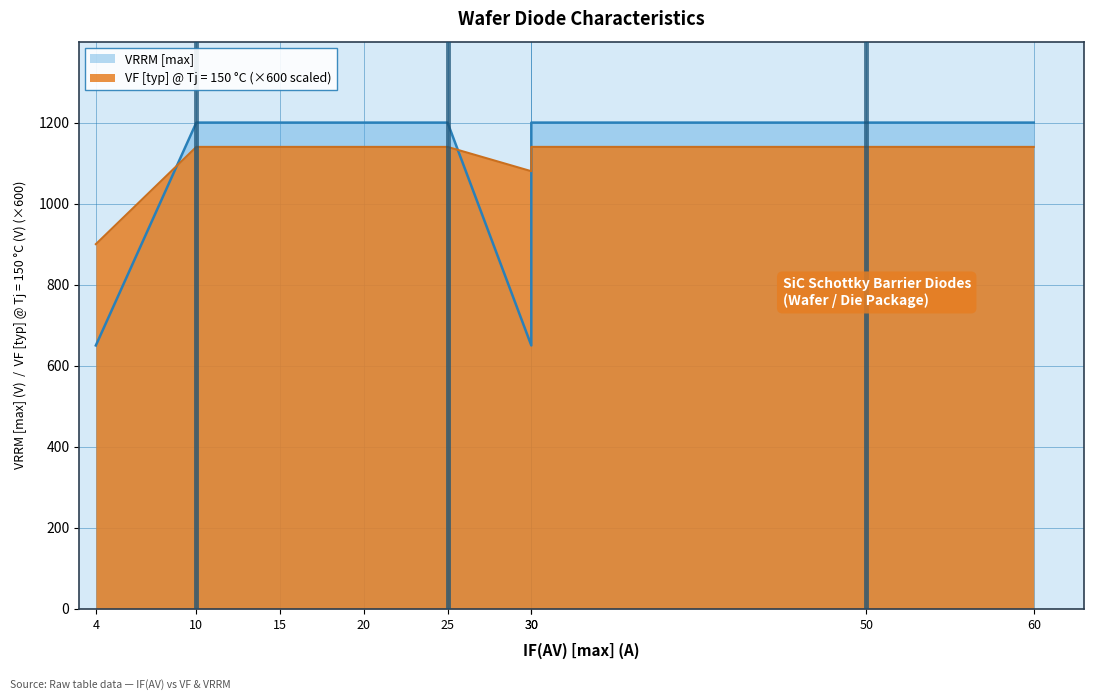

At how many categories does at least one series exceed 163?

9